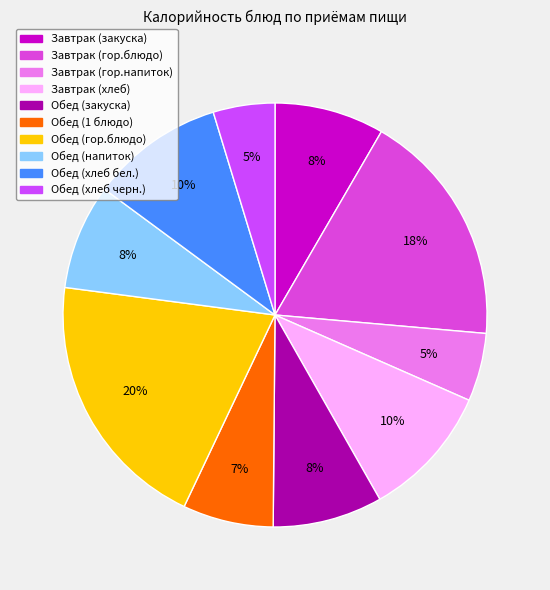

True or false: Обед (хлеб черн.) accounts for 13% of the total.

False